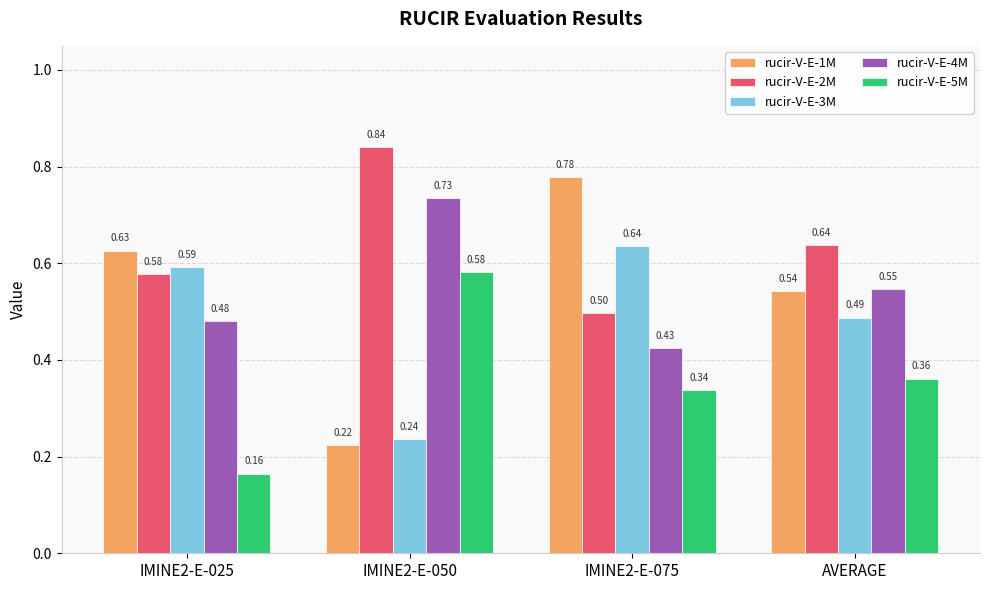

Which category has the lowest value across all series?

IMINE2-E-025